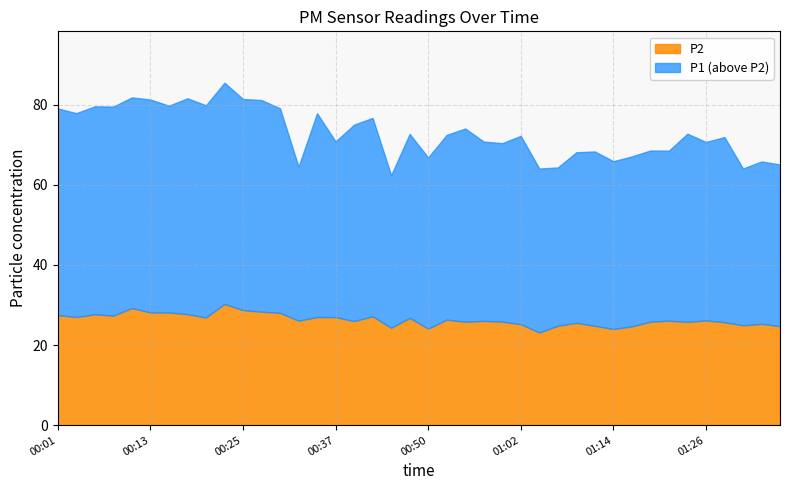

What position from the right is 00:37?

25